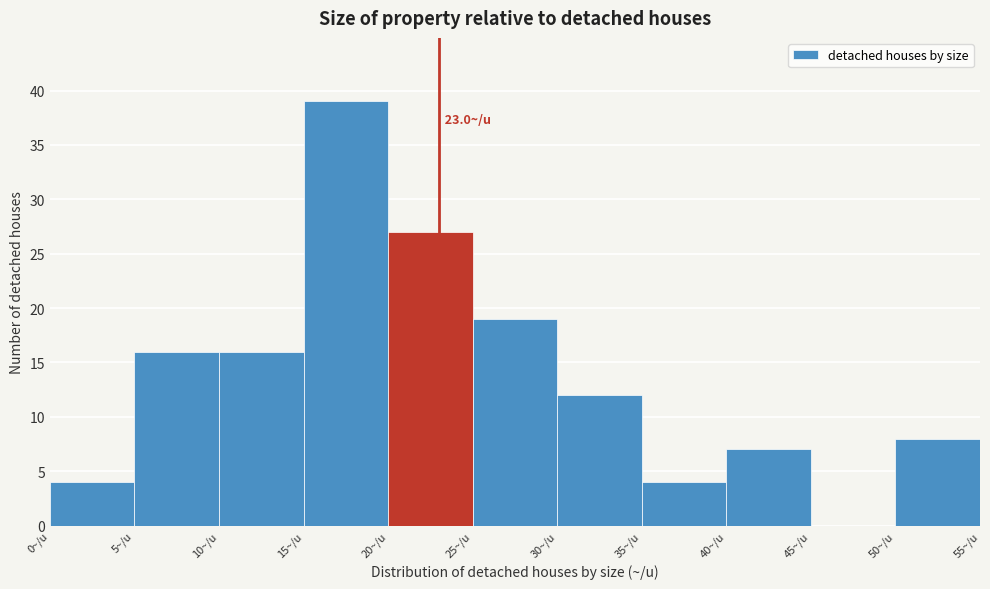

Over which range of the x-axis is the bar tallest?

15 to 20